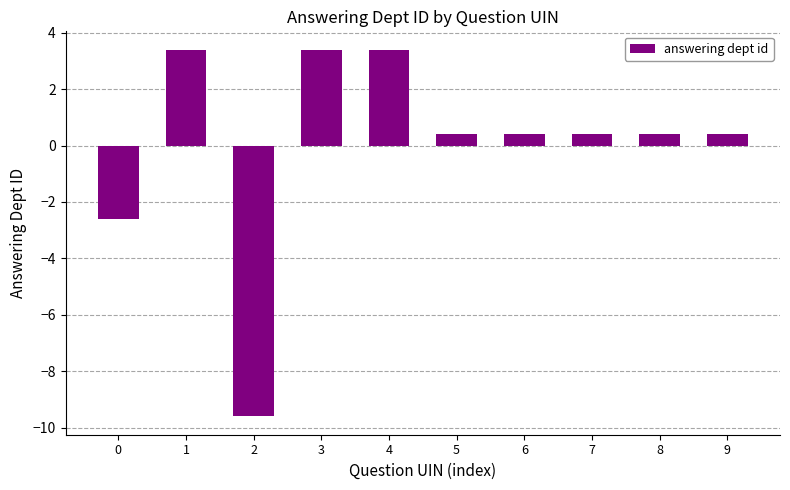

The value at 1 is 3.4. True or false?

True